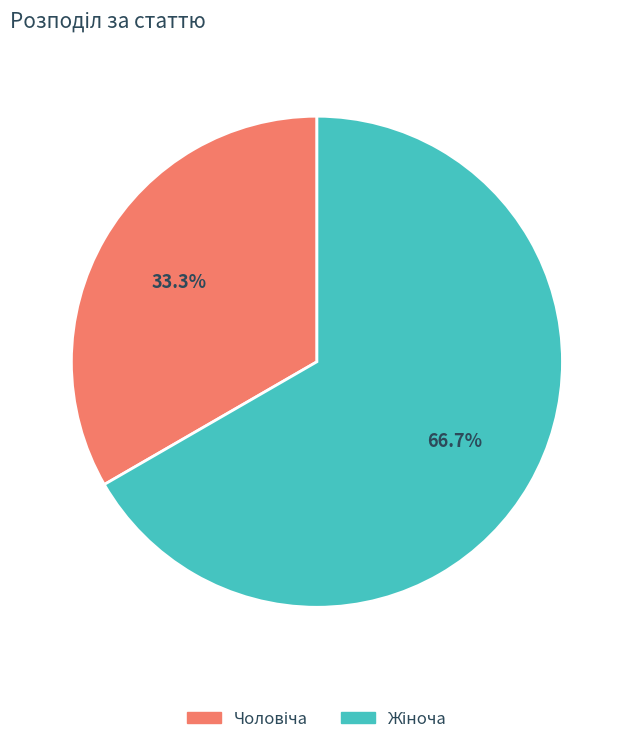

To the nearest percent, what is the average slice percentage?

50%